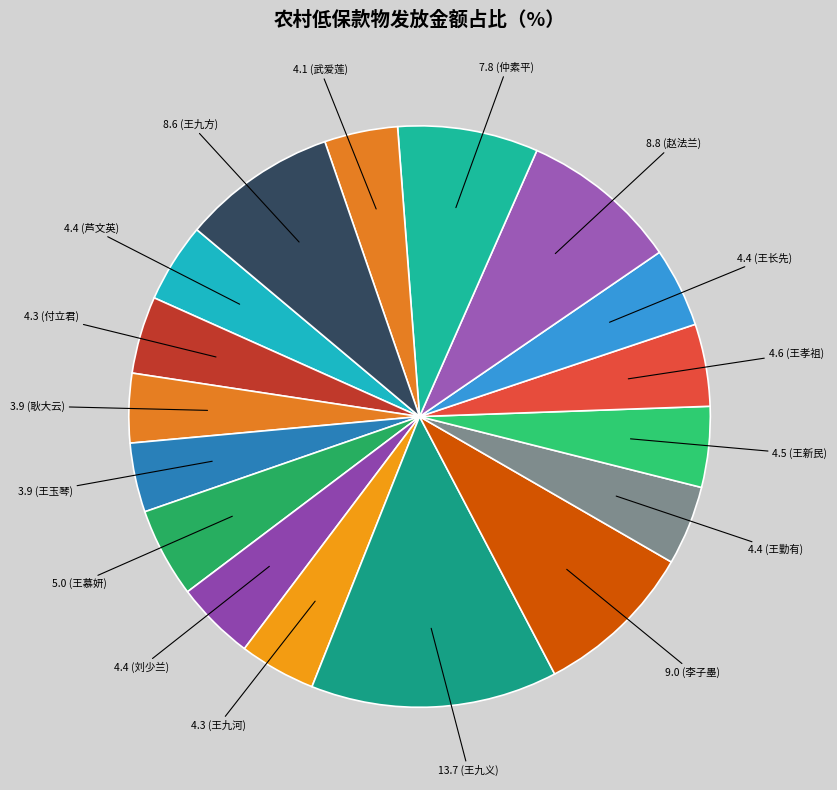

How many segments does this pie chart have?

17